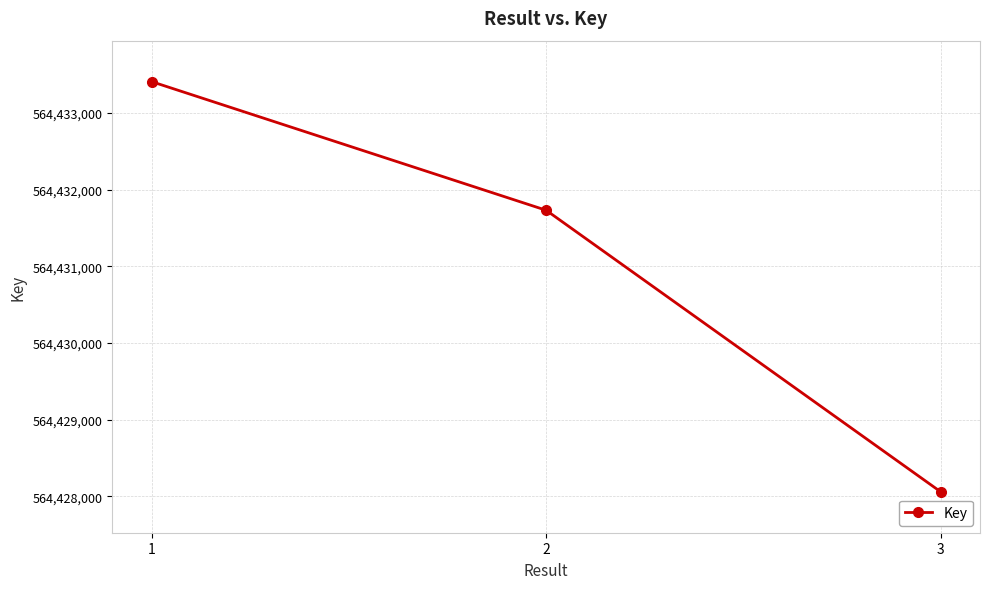

List the labels in order of value, smallest first.

3, 2, 1